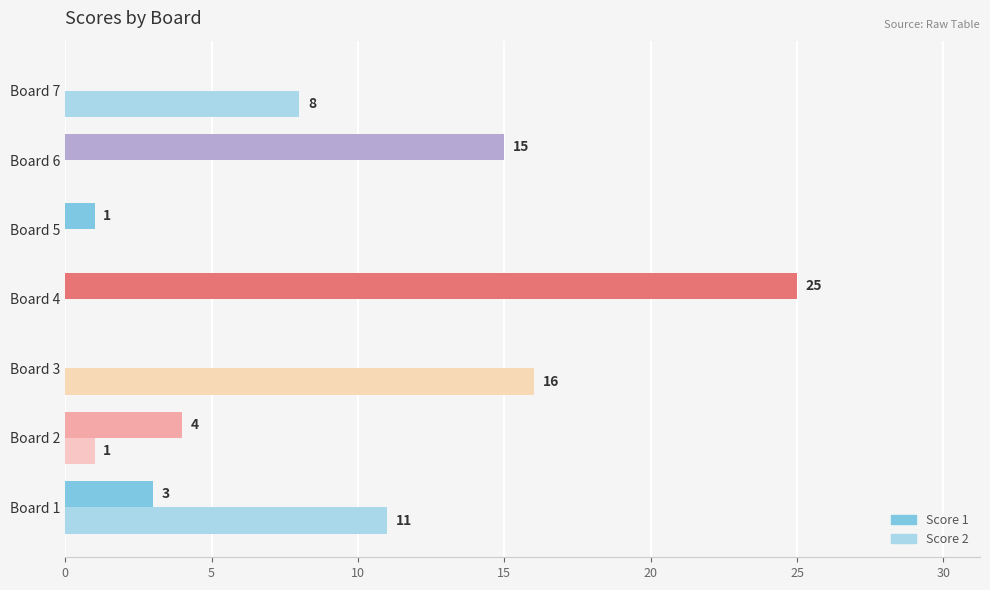

How many distinct data groups are displayed?

2